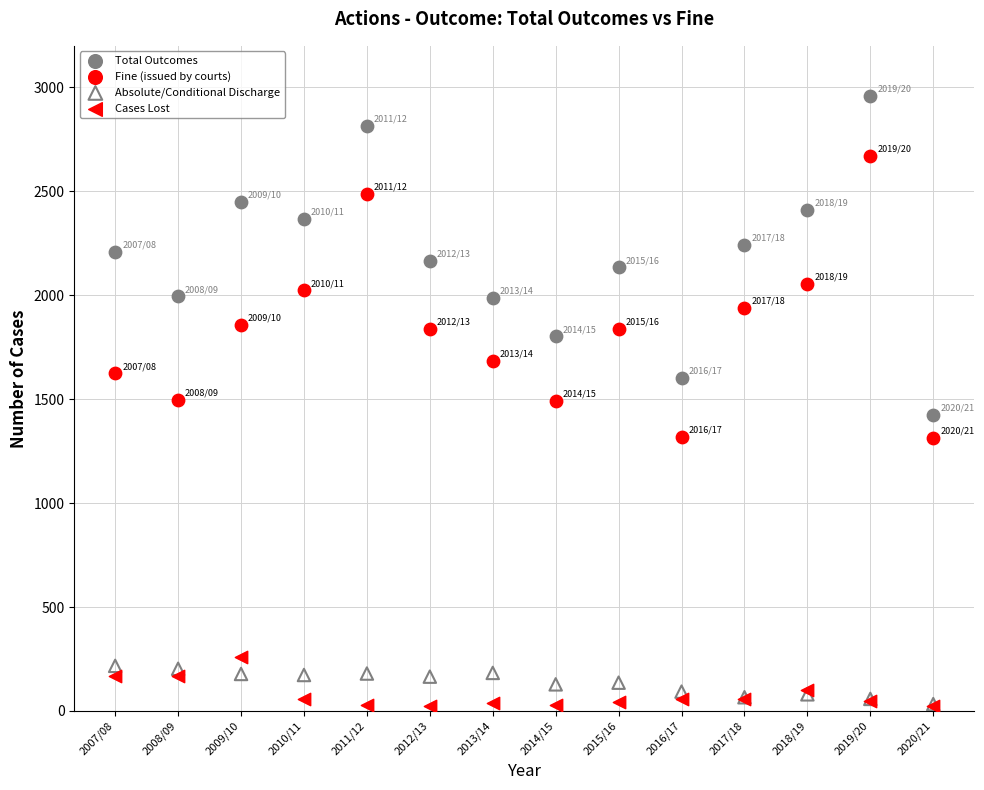

What are all the series names shown in the legend?

Total Outcomes, Fine (issued by courts), Absolute/Conditional Discharge, Cases Lost